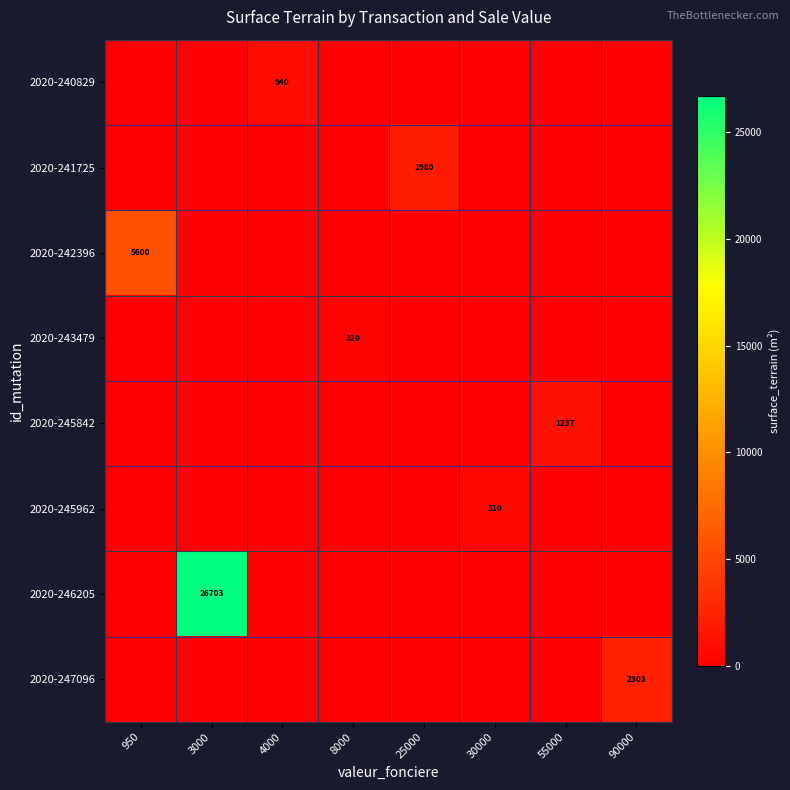

What is the total value across all series at 25000?

1980